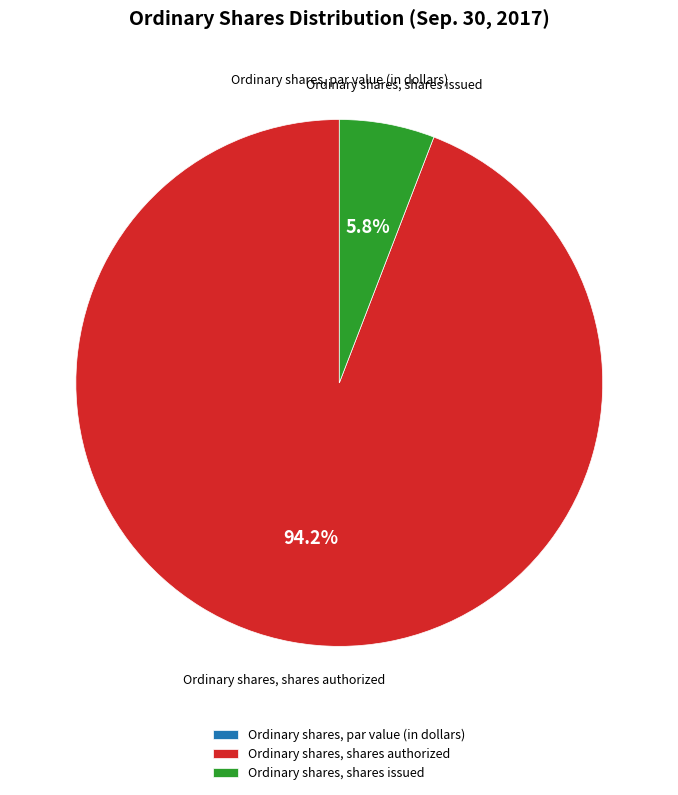

What is the largest slice in the pie chart?

Ordinary shares, shares authorized